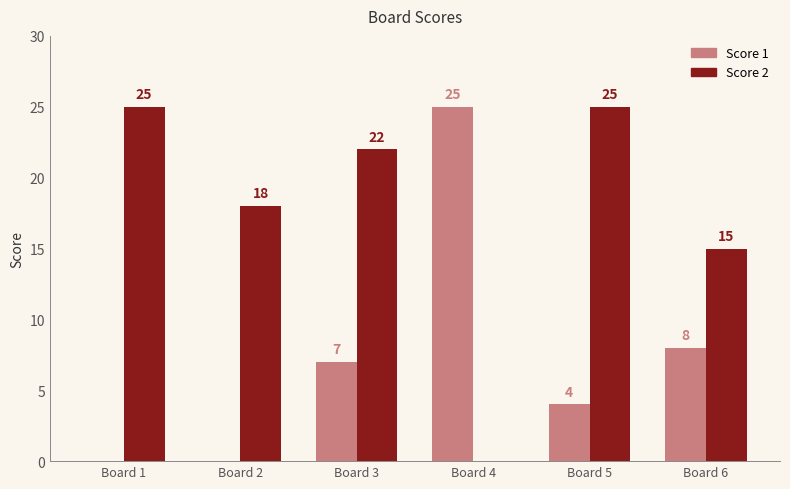

What is the sum of the Score 2 values at Board 4 and Board 6?

15